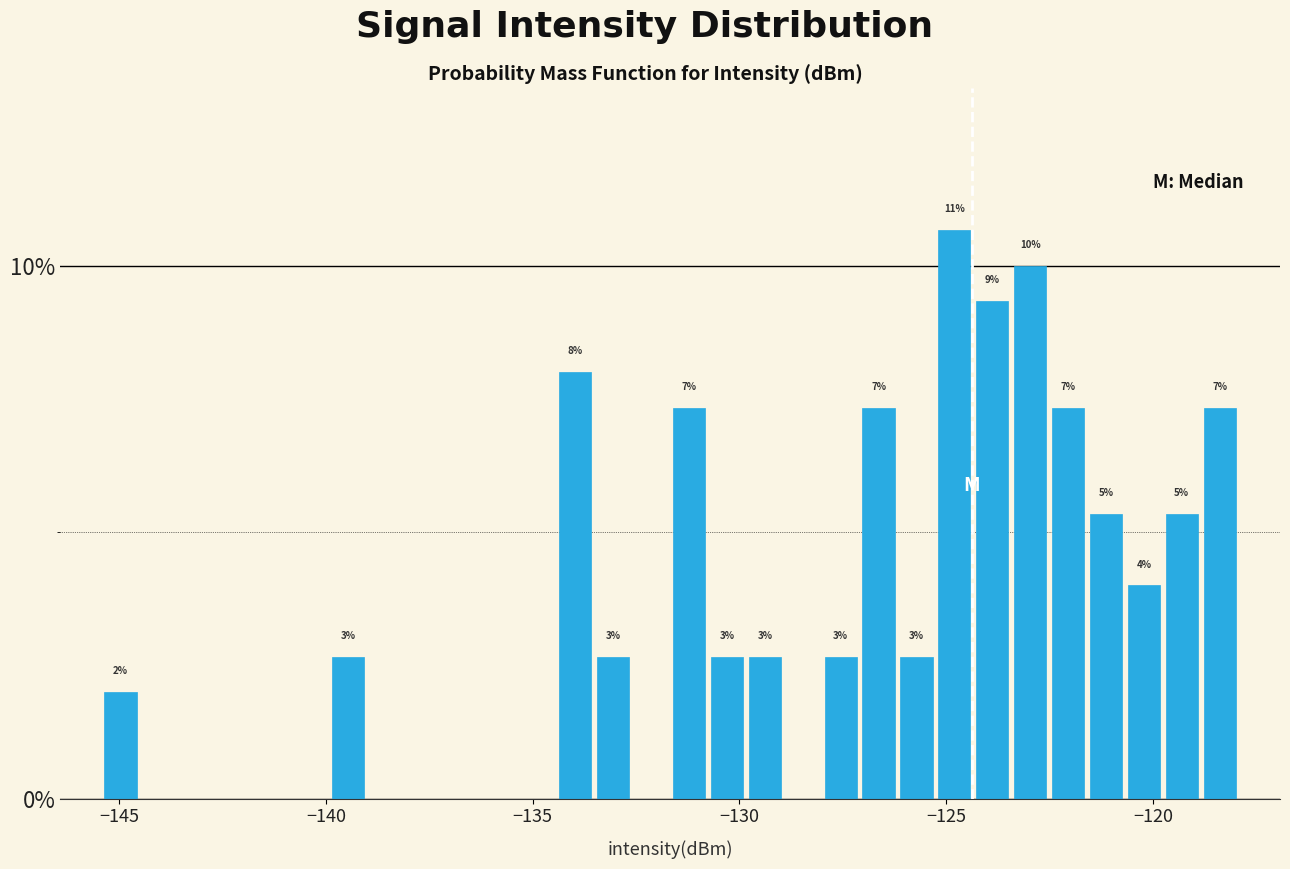

Around what value on the x-axis is the tallest bar? Give the approximate position of its centre, as read against the axis.

-125.0